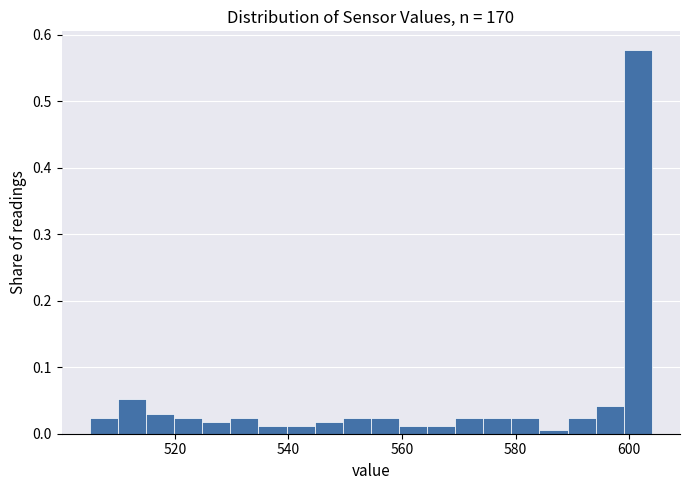

Around what value on the x-axis is the tallest bar? Give the approximate position of its centre, as read against the axis.

602